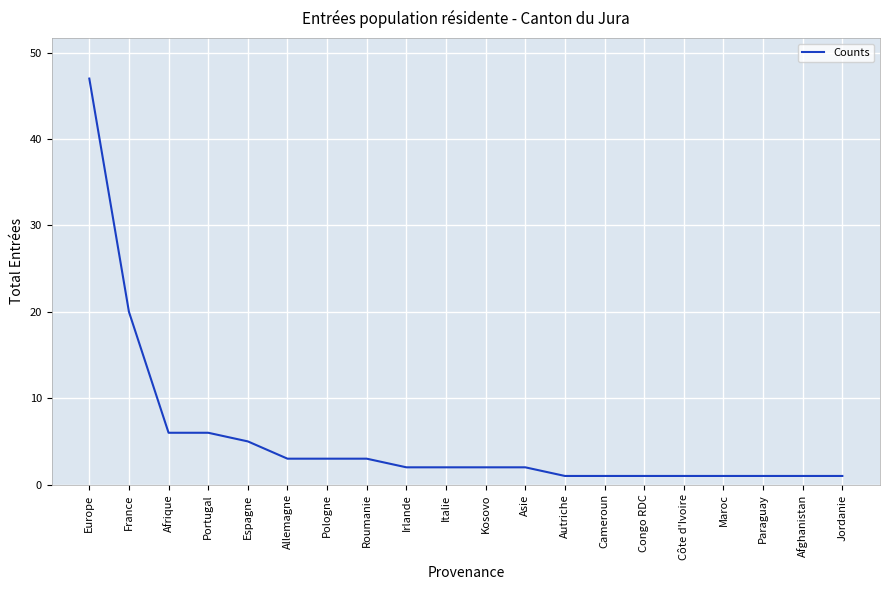

Reading left to right, transcribe all the data shown in this chart.

Europe=47	France=20	Afrique=6	Portugal=6	Espagne=5	Allemagne=3	Pologne=3	Roumanie=3	Irlande=2	Italie=2	Kosovo=2	Asie=2	Autriche=1	Cameroun=1	Congo RDC=1	Côte d'Ivoire=1	Maroc=1	Paraguay=1	Afghanistan=1	Jordanie=1